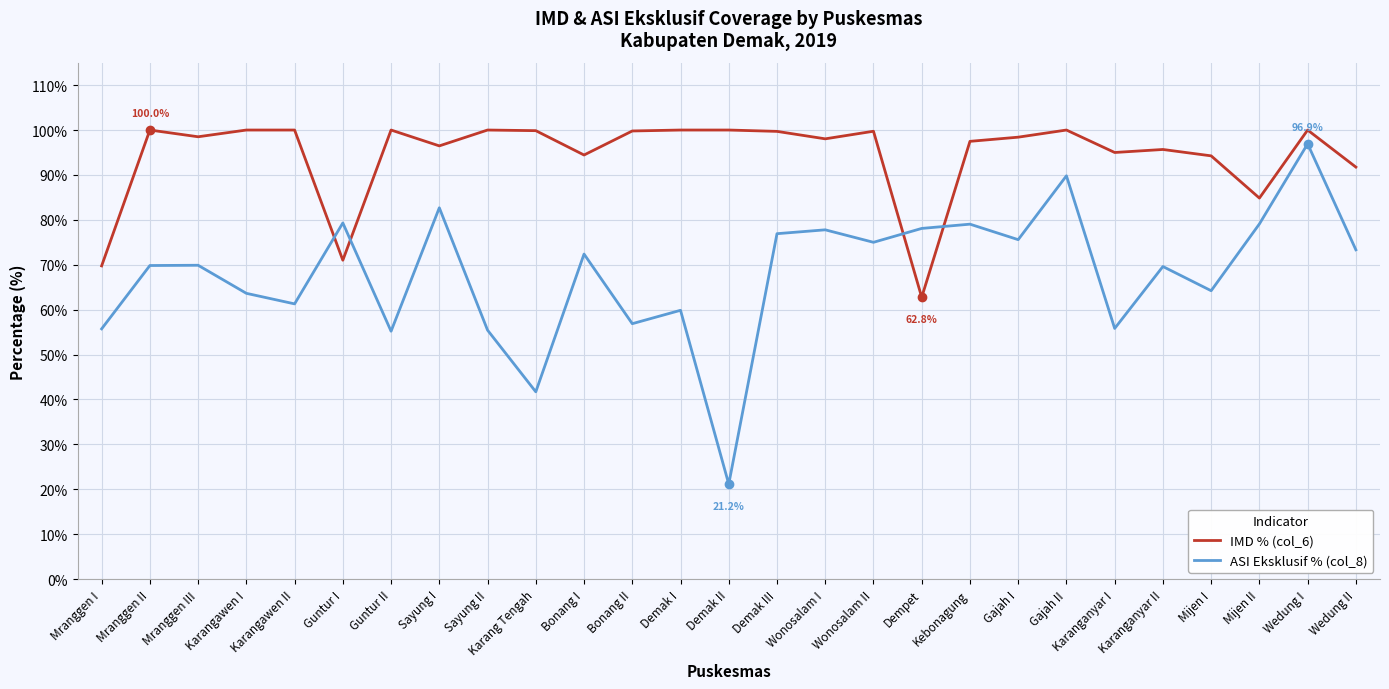

At which label is IMD % (col_6) closest to 81?

Mijen II